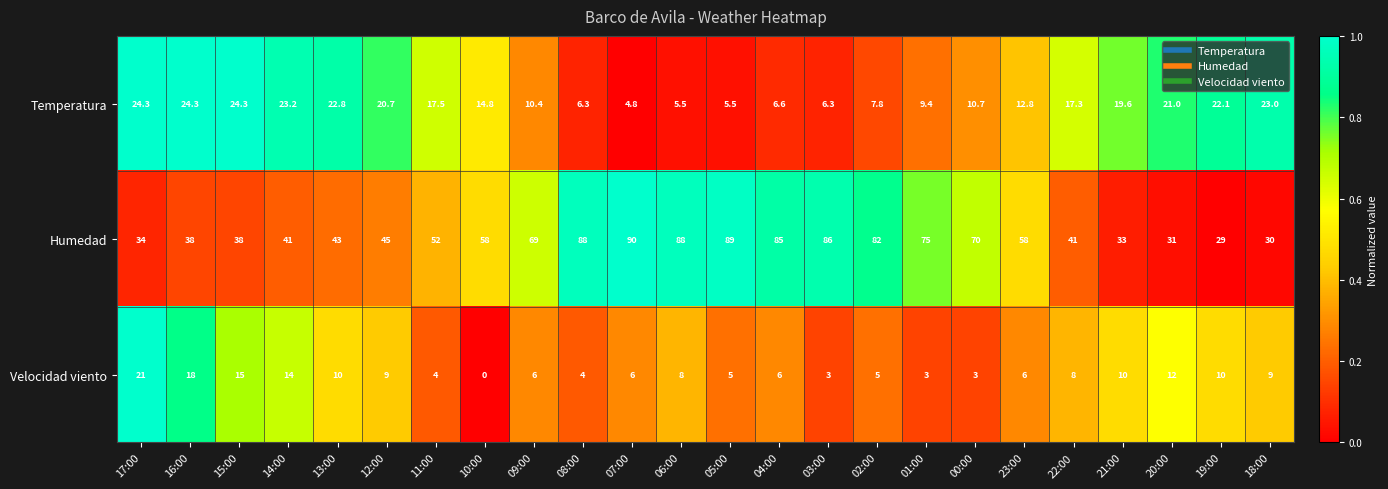

At which label is Temperatura closest to 14?

10:00